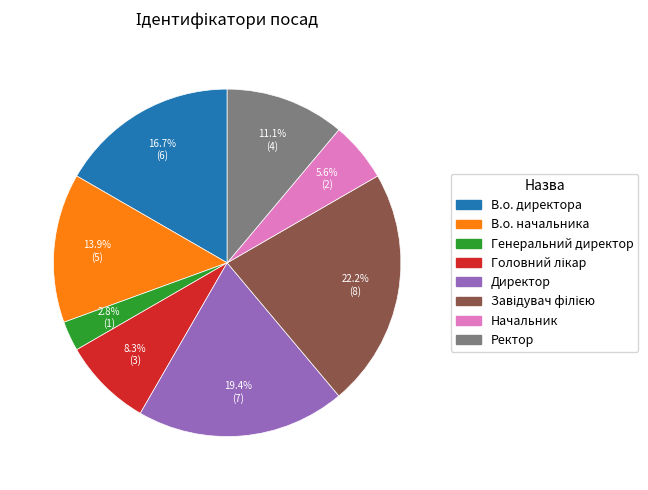

Does В.о. начальника represent more than half of the total?

No